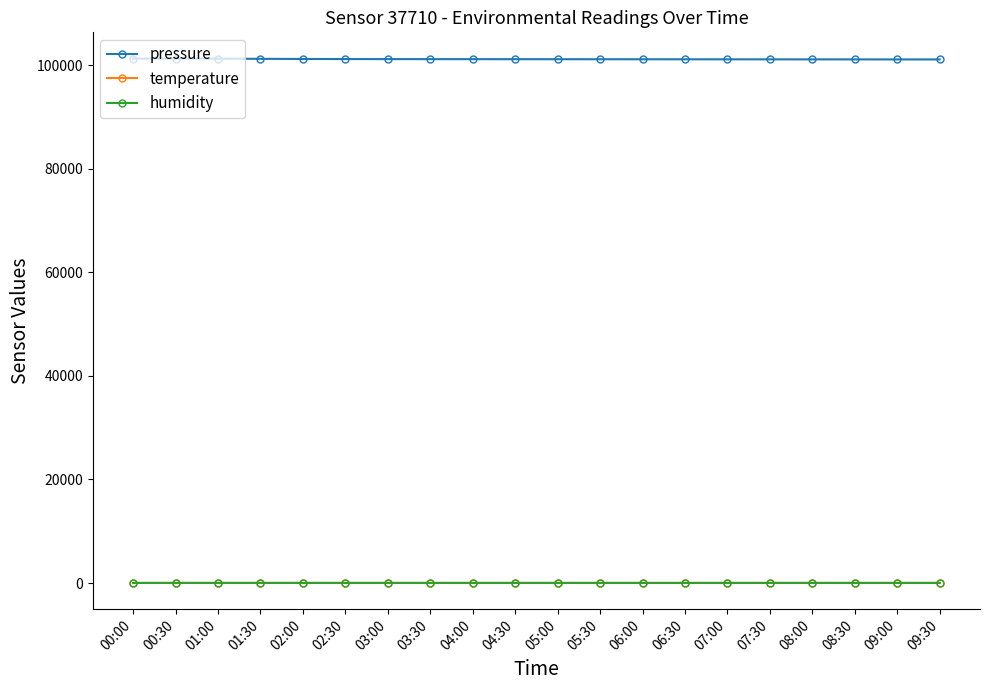

What is the approximate value of pressure at 04:30?

101195.4